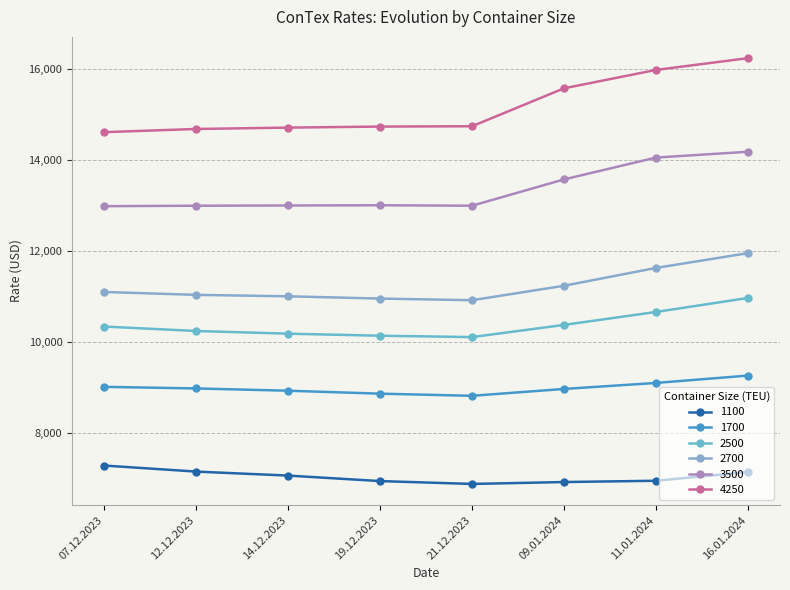

Reading right to left, list all the values displayed in this chart.

1100: 16.01.2024=7131	11.01.2024=6938	09.01.2024=6910	21.12.2023=6868	19.12.2023=6931	14.12.2023=7052	12.12.2023=7140	07.12.2023=7273
1700: 16.01.2024=9254	11.01.2024=9092	09.01.2024=8960	21.12.2023=8809	19.12.2023=8856	14.12.2023=8921	12.12.2023=8971	07.12.2023=9006
2500: 16.01.2024=10963	11.01.2024=10655	09.01.2024=10370	21.12.2023=10102	19.12.2023=10132	14.12.2023=10177	12.12.2023=10236	07.12.2023=10334
2700: 16.01.2024=11950	11.01.2024=11625	09.01.2024=11232	21.12.2023=10914	19.12.2023=10950	14.12.2023=11000	12.12.2023=11032	07.12.2023=11095
3500: 16.01.2024=14183	11.01.2024=14055	09.01.2024=13574	21.12.2023=12995	19.12.2023=13005	14.12.2023=13000	12.12.2023=12995	07.12.2023=12985
4250: 16.01.2024=16244	11.01.2024=15985	09.01.2024=15580	21.12.2023=14745	19.12.2023=14738	14.12.2023=14715	12.12.2023=14685	07.12.2023=14615